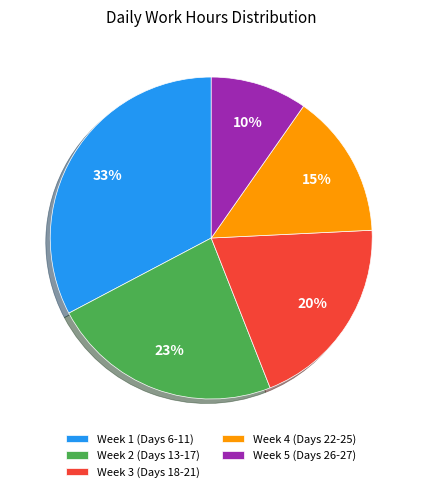

What percentage is the Week 4 (Days 22-25) slice, to the nearest percent?

15%